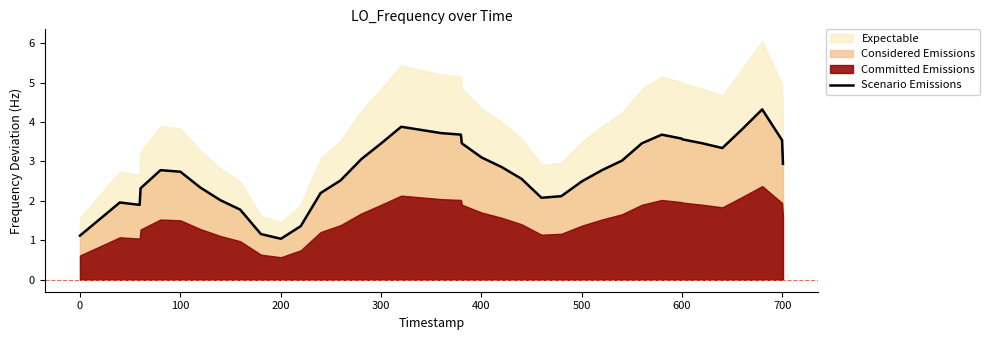

What is the minimum value for Scenario Emissions?

1.0